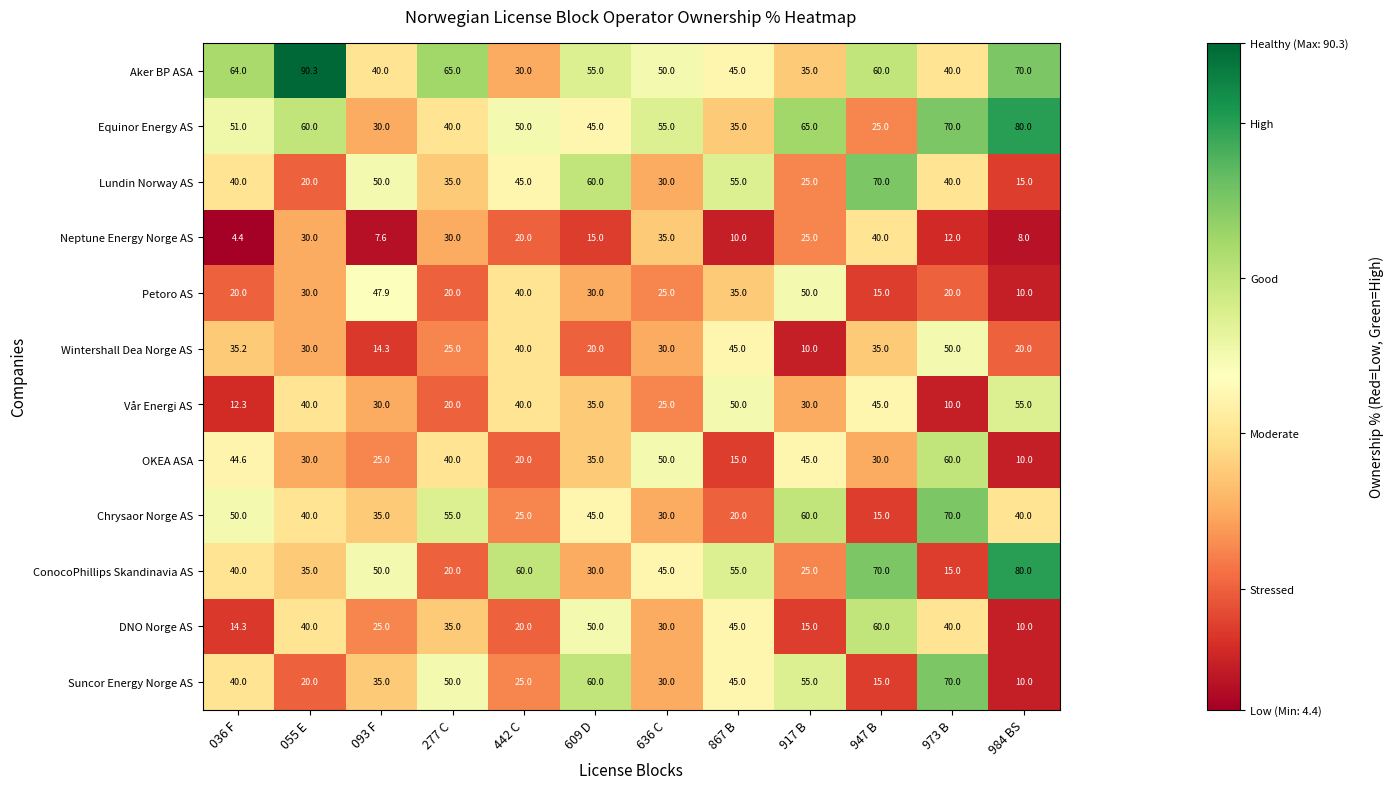

What is the minimum value shown in the chart?

4.4